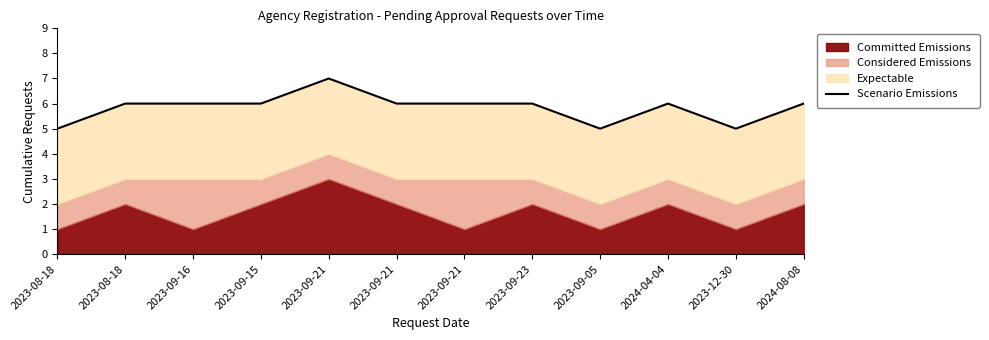

Reading left to right, transcribe all the data shown in this chart.

5	6	6	6	7	6	6	6	5	6	5	6